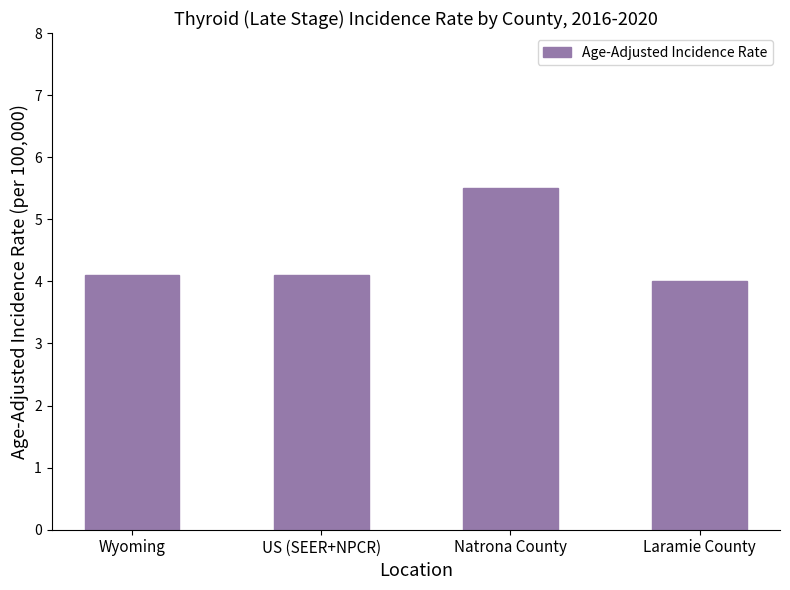

What is the average value?

4.4